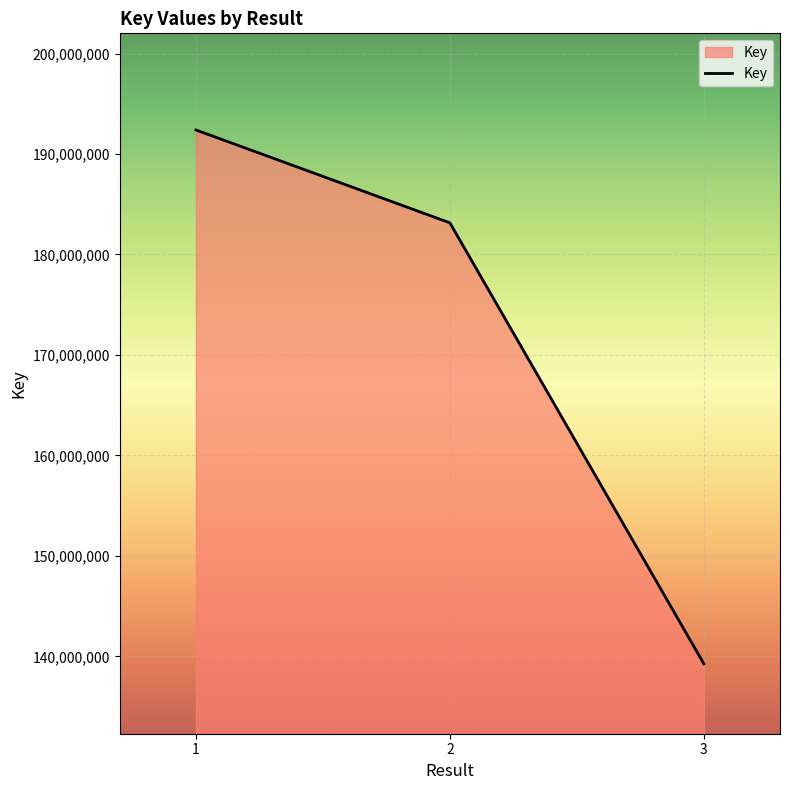

What is the sum of all values?

514812912